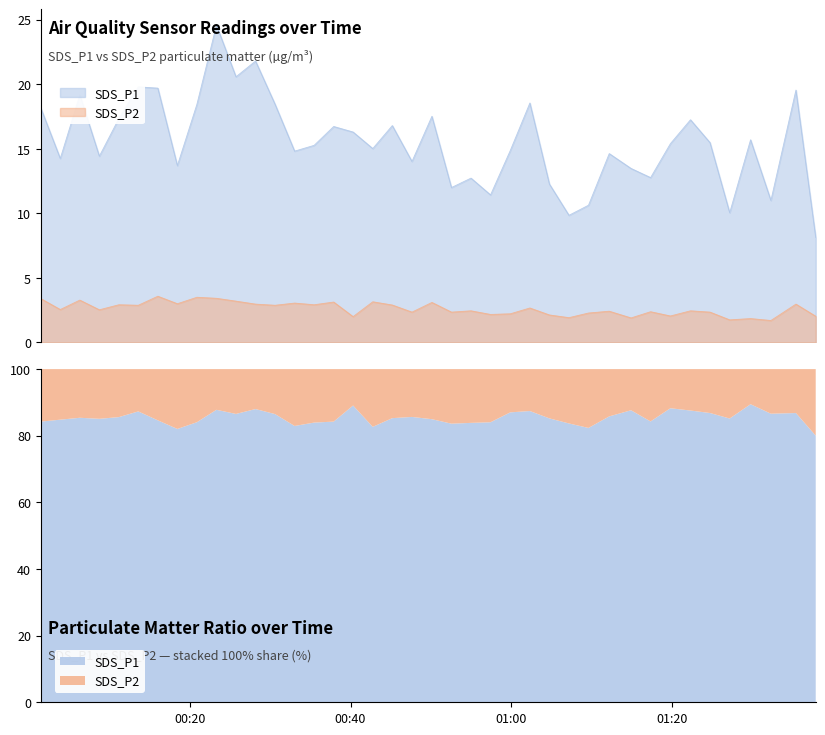

Is the value of SDS_P2 at 2023/08/12 00:01:25 greater than the value of SDS_P1 at 2023/08/12 00:28:10?

No